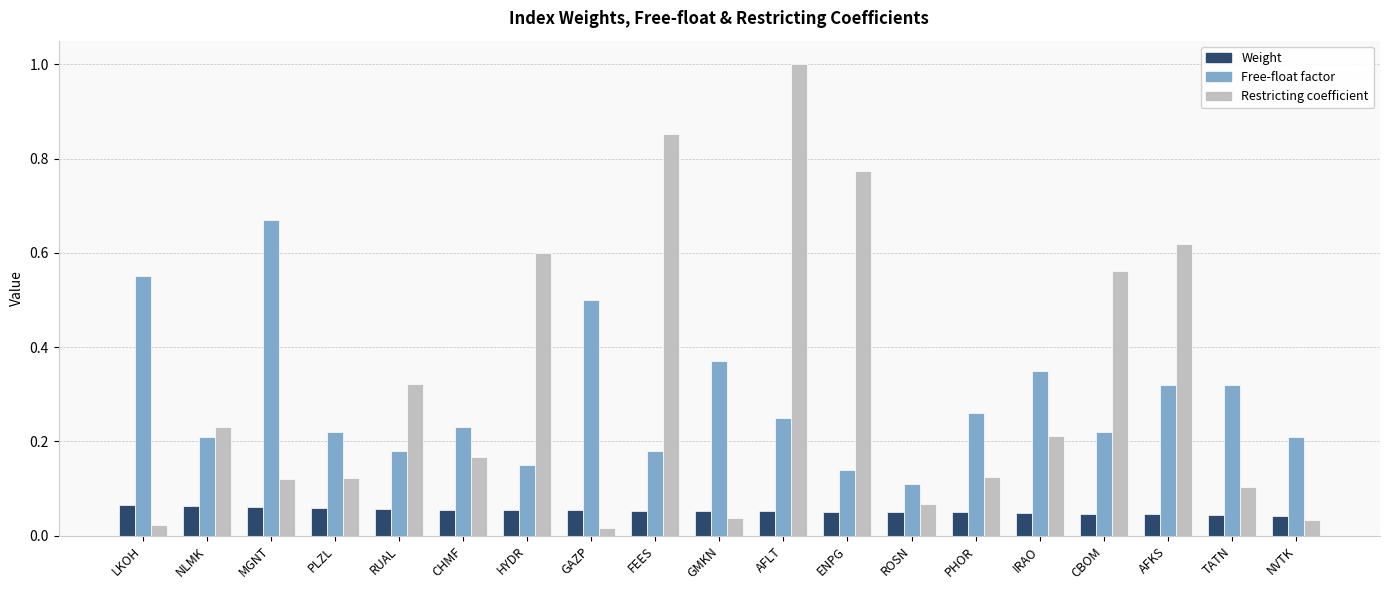

At which category is the sum across all series the highest?

AFLT